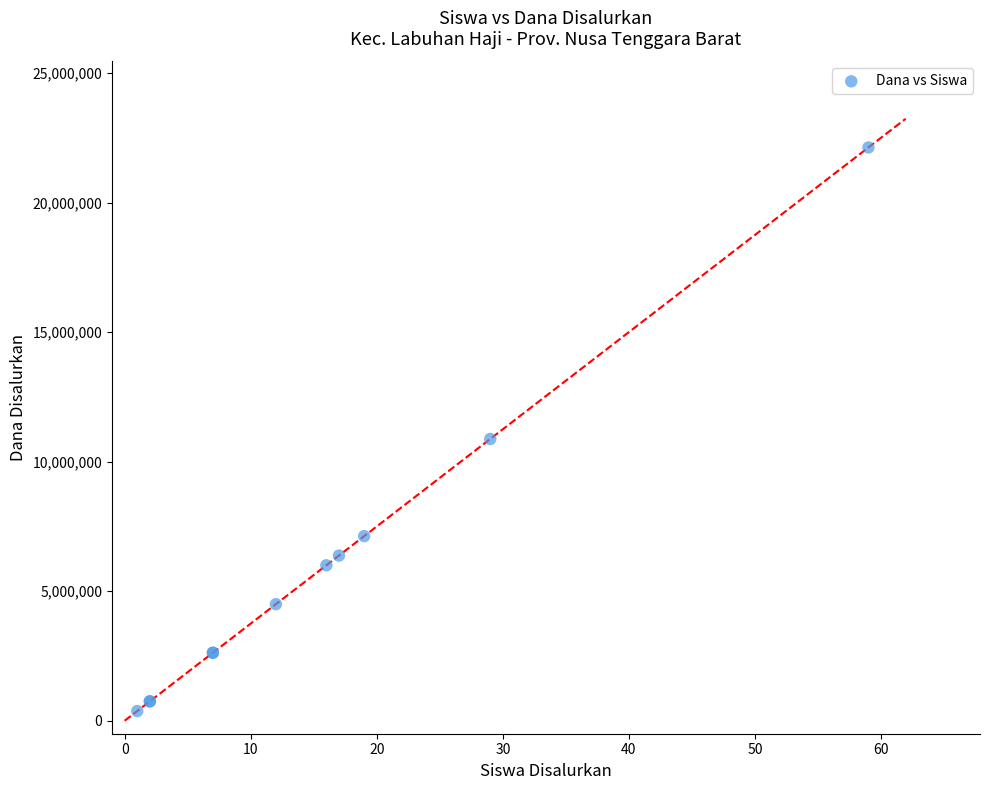

What Y value in the scatter plot is closest to 11250000?

10875000